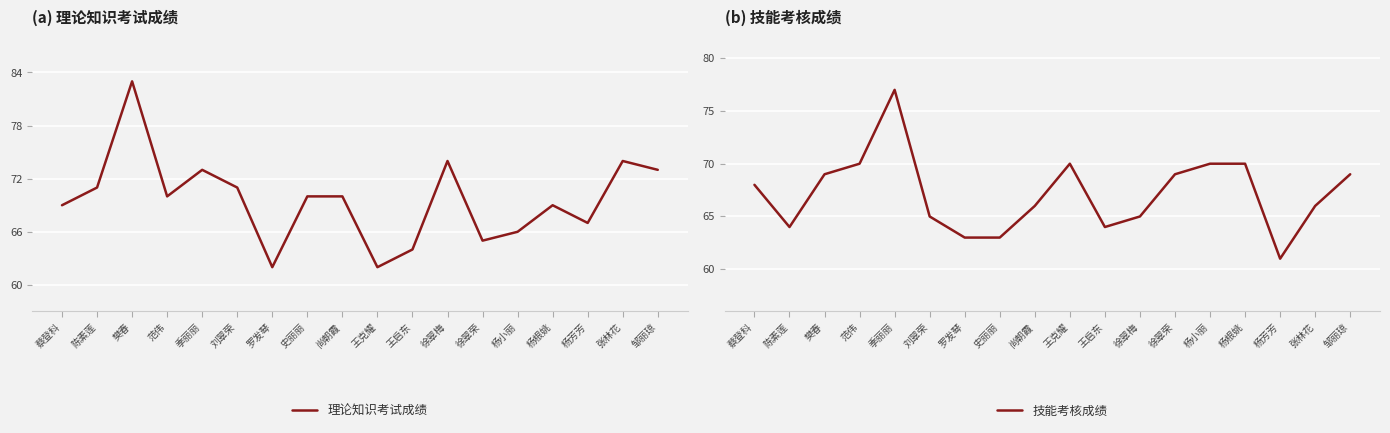

Reading right to left, list all the values displayed in this chart.

理论知识考试成绩: 邹丽琼=73	张林花=74	杨芳芳=67	杨根姚=69	杨小丽=66	徐翠荣=65	徐翠梅=74	王启东=64	王克耀=62	尚朝霞=70	史丽丽=70	罗发琴=62	刘翠荣=71	季丽丽=73	范伟=70	樊春=83	陈素莲=71	蔡登科=69
技能考核成绩: 邹丽琼=69	张林花=66	杨芳芳=61	杨根姚=70	杨小丽=70	徐翠荣=69	徐翠梅=65	王启东=64	王克耀=70	尚朝霞=66	史丽丽=63	罗发琴=63	刘翠荣=65	季丽丽=77	范伟=70	樊春=69	陈素莲=64	蔡登科=68